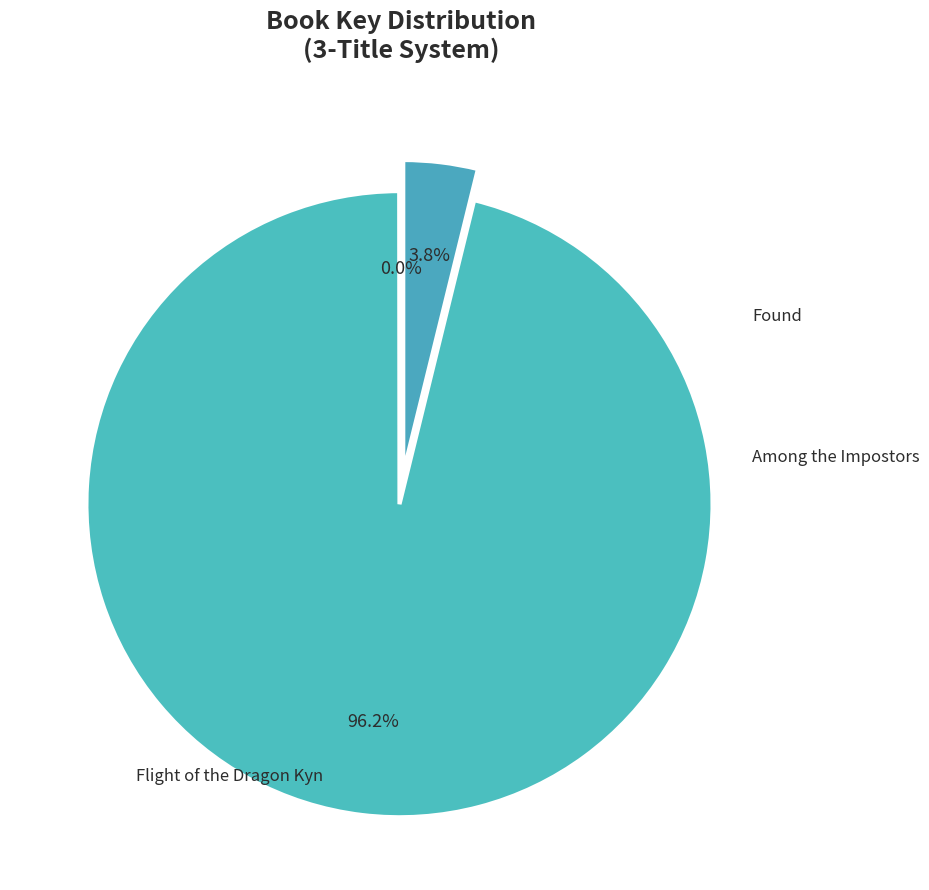

True or false: Among the Impostors accounts for 1% of the total.

False